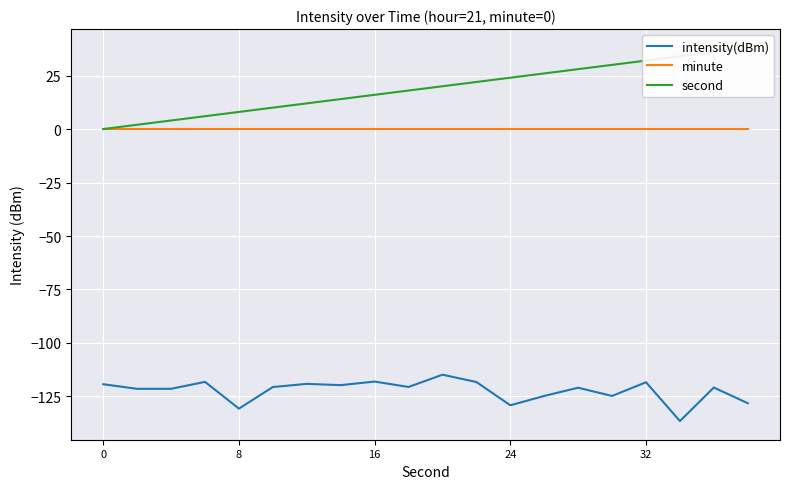

How many lines are shown in the chart?

3